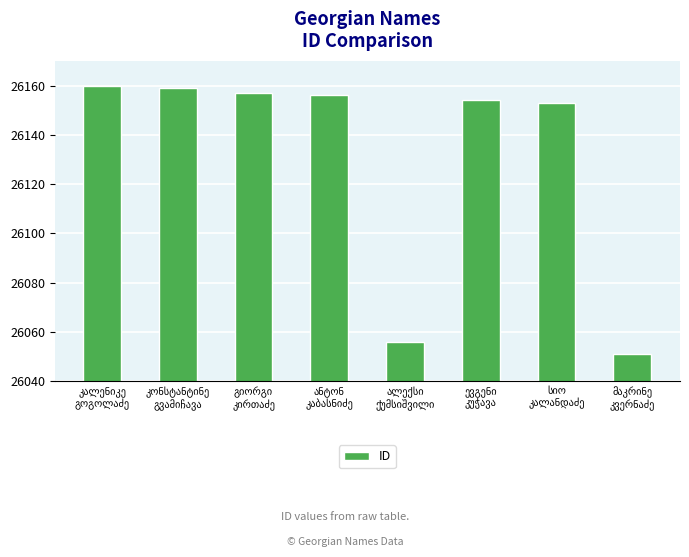

What is the maximum value shown in the chart?

26160